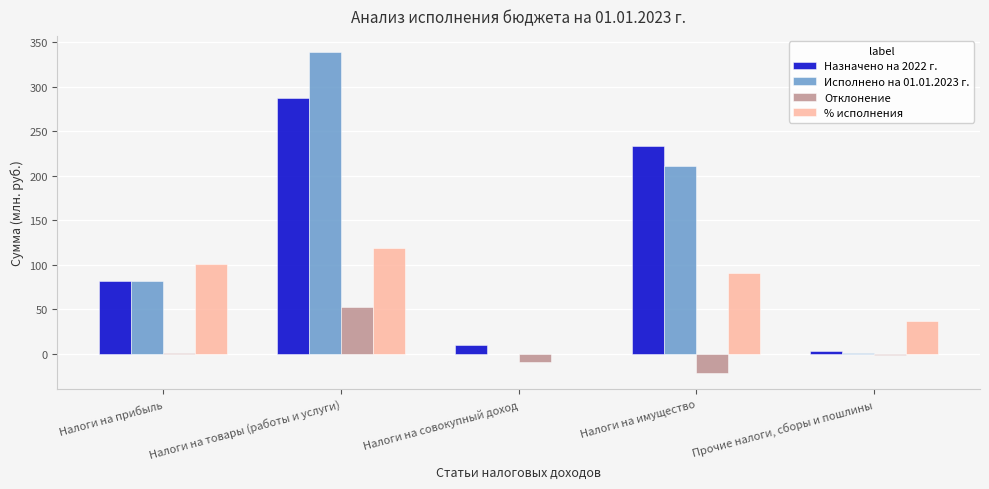

Where is Исполнено на 01.01.2023 г. nearest to the value 169?

Налоги на имущество